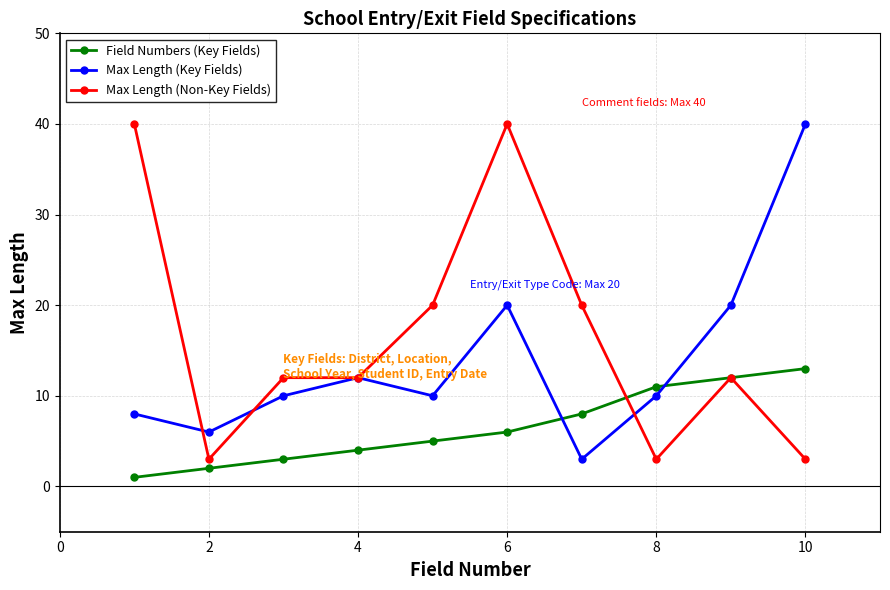

At how many categories does at least one series exceed 37?

3